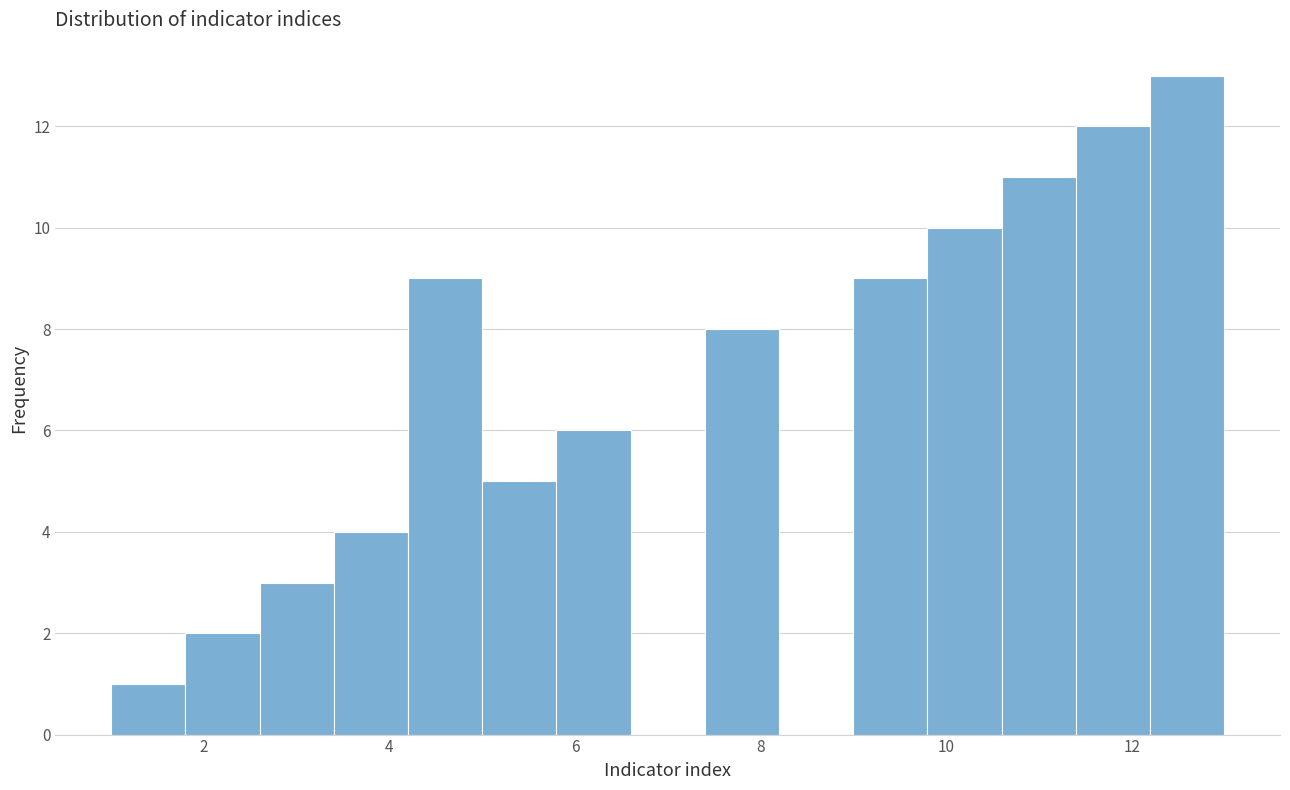

Which range on the x-axis has the tallest bar?

12.2 to 13.0